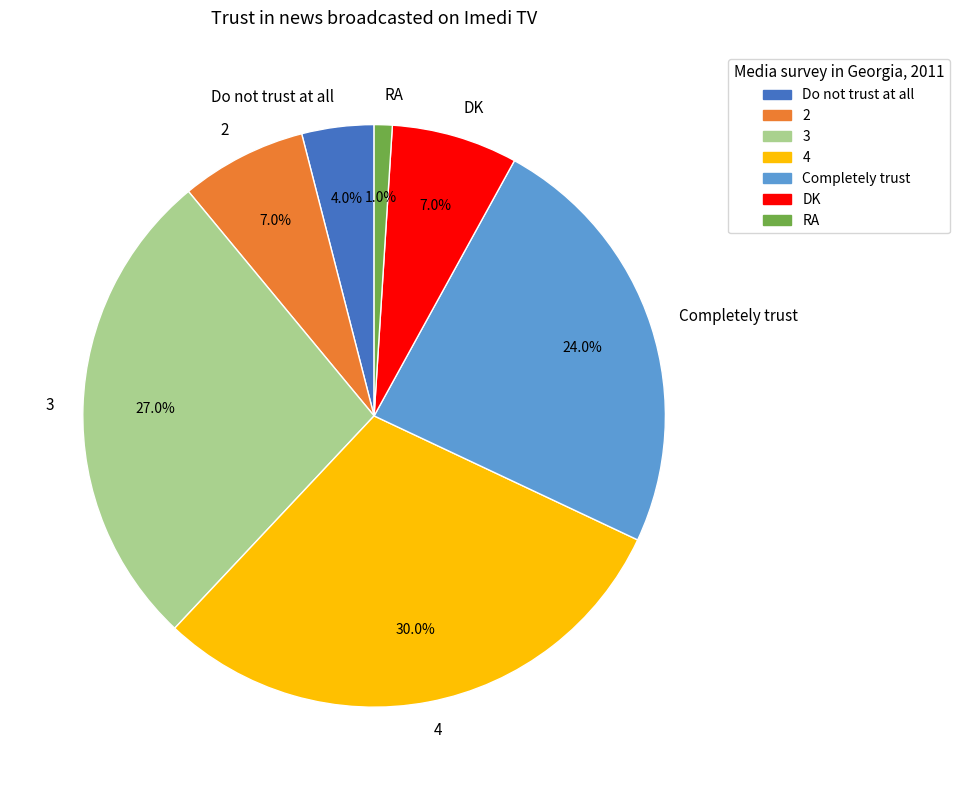

Is Completely trust the majority of the pie?

No